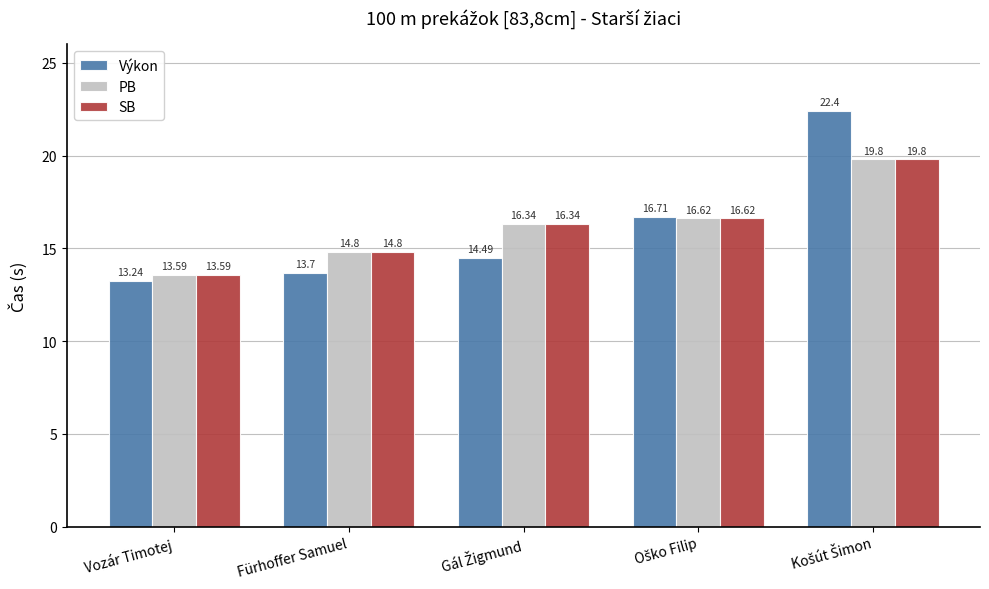

Which series has the widest spread of values?

Výkon